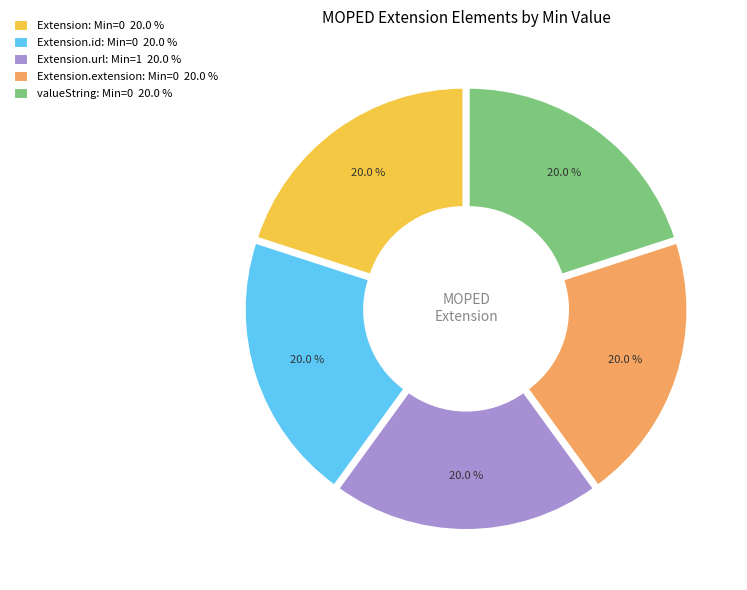

Combined, do Extension.url: Min=1 20.0 % and Extension: Min=0 20.0 % account for over 50%?

No